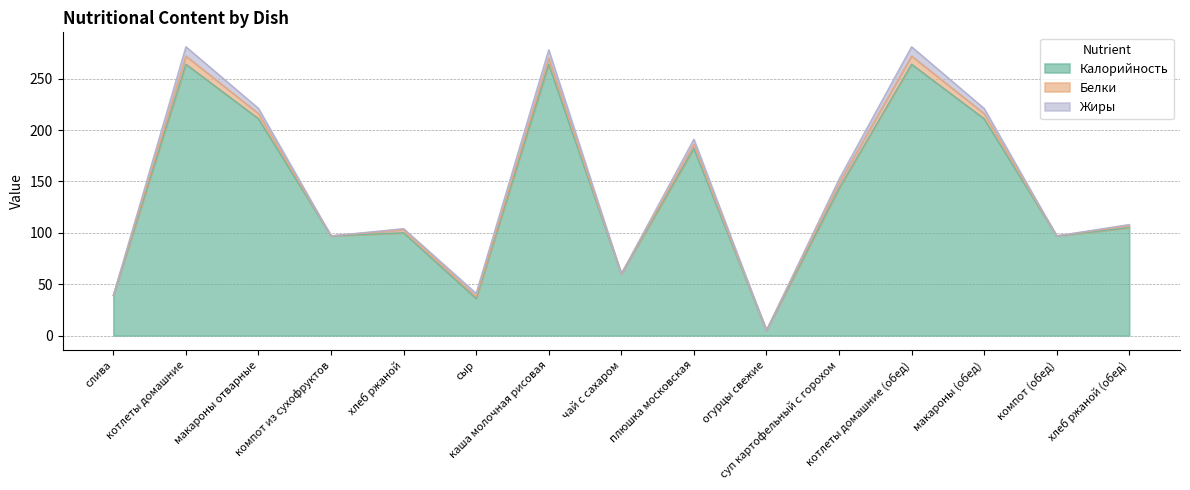

What is the value of the Белки point at the 12th from the left?

8